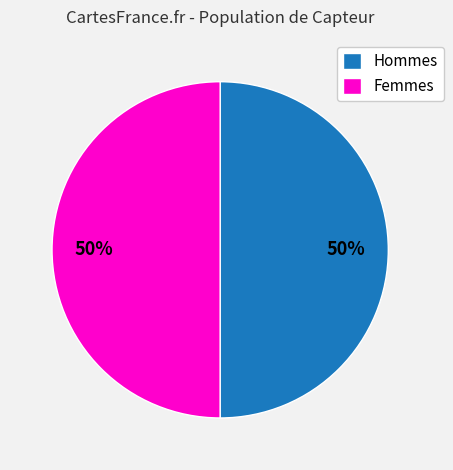

To the nearest percent, what percentage of the pie is Femmes?

50%